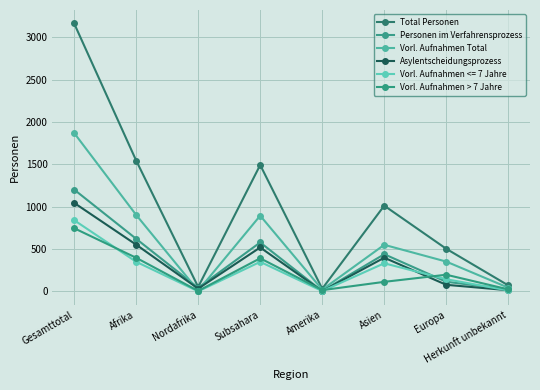

How many data points in Asylentscheidungsprozess are less than 398?

4